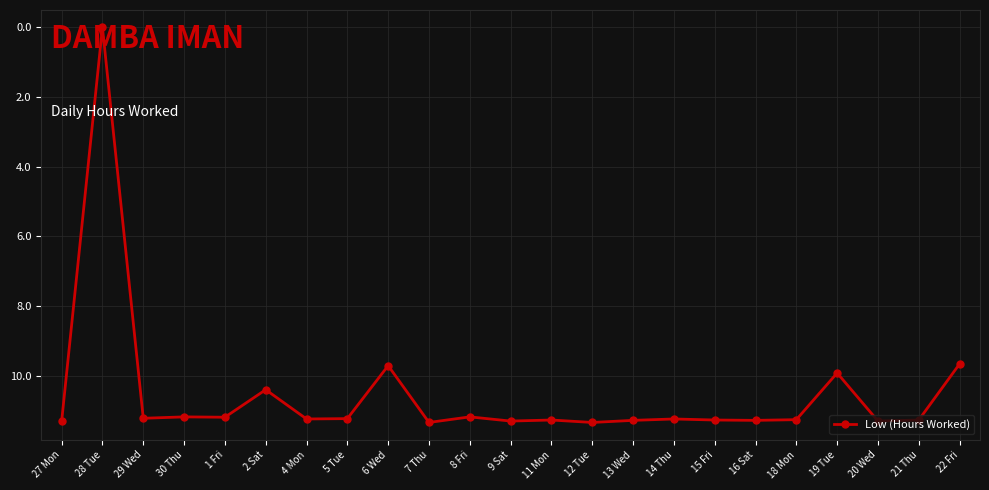

What is the value of the 1st point from the left?

11.3